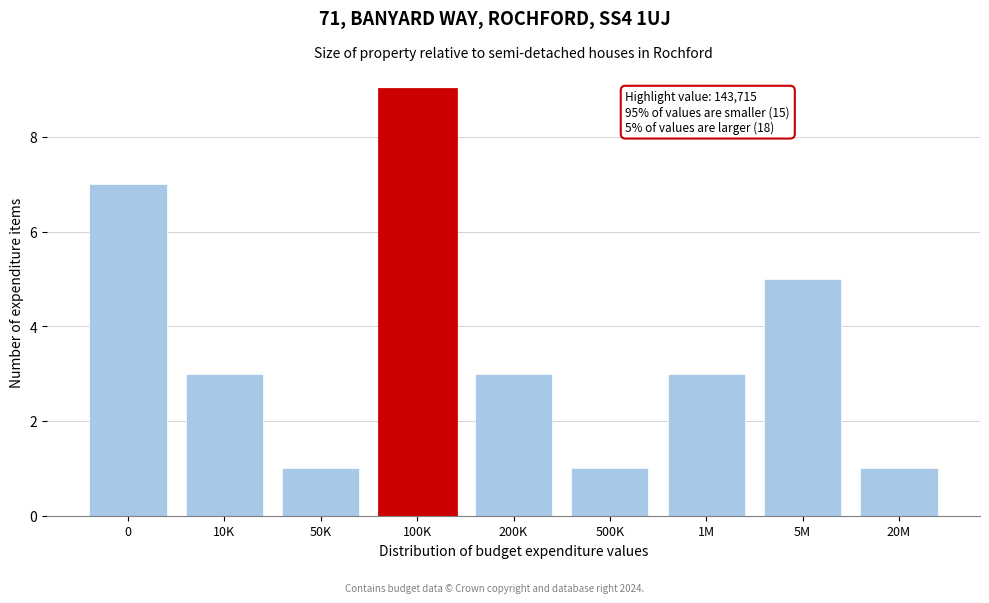

Reading left to right, list all the values displayed in this chart.

0=7	10K=3	50K=1	100K=9	200K=3	500K=1	1M=3	5M=5	20M=1